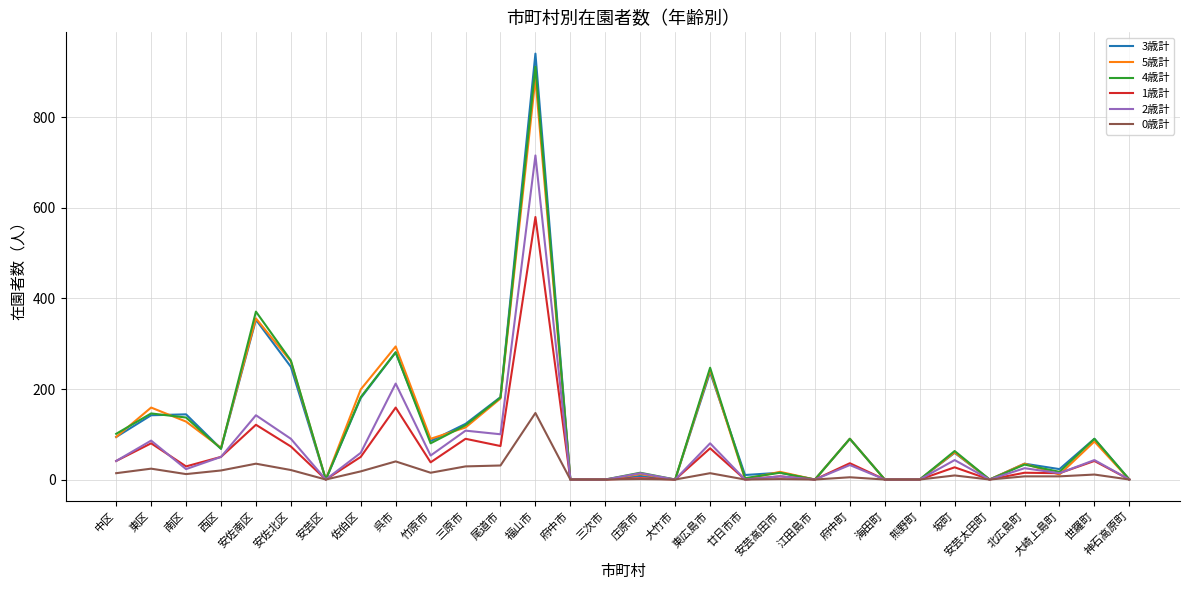

The 5歳計 series shows 261 at 安佐北区. True or false?

True